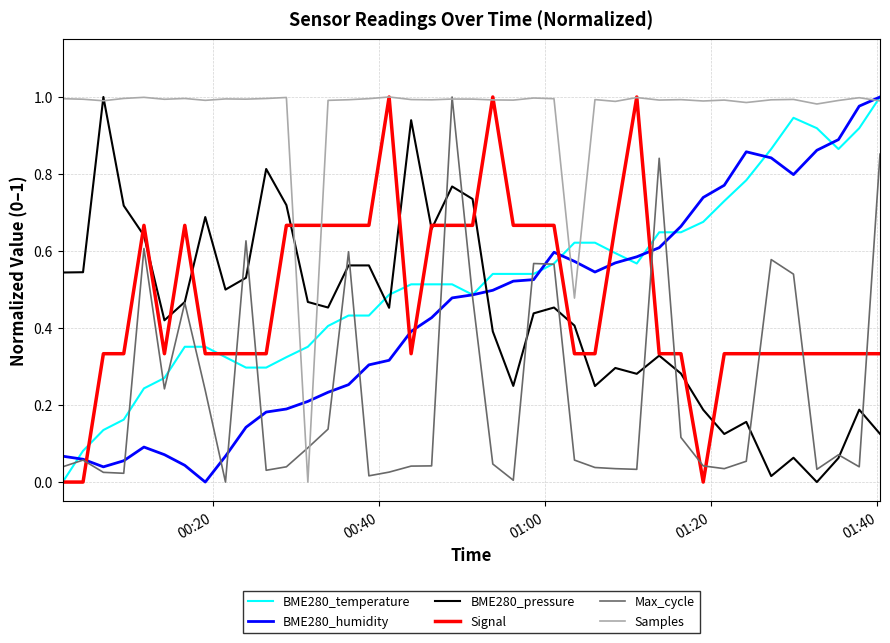

How many lines are shown in the chart?

6